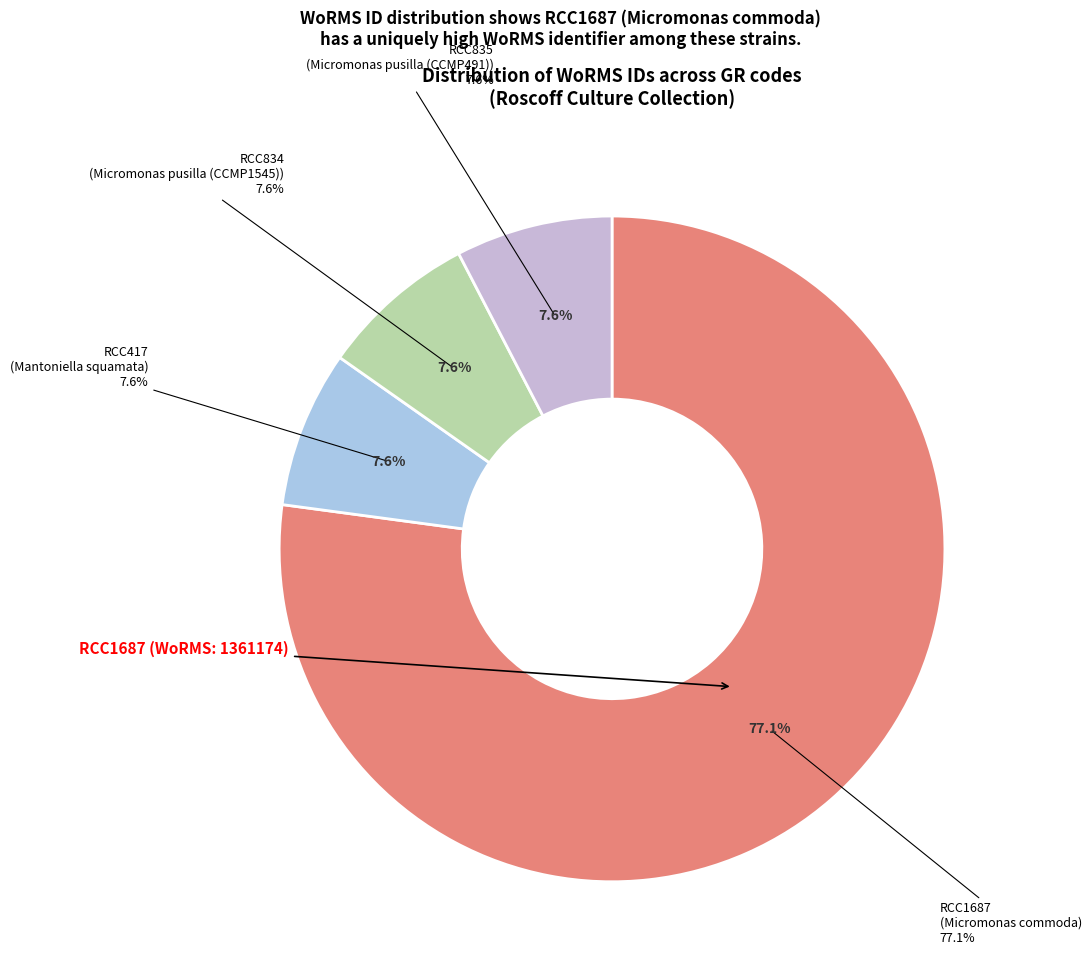

To the nearest percent, what is the difference between the largest and smallest slice percentages?

70%